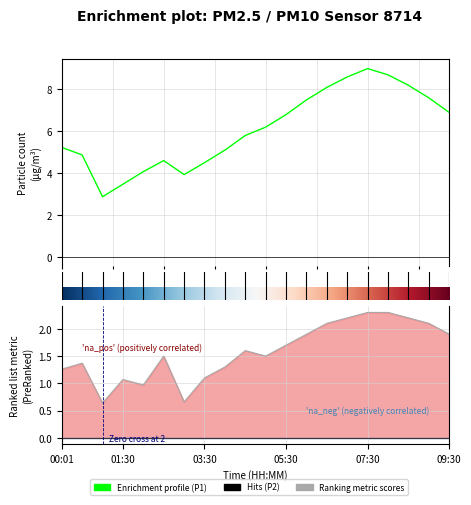

What is the smallest value displayed?

2.9